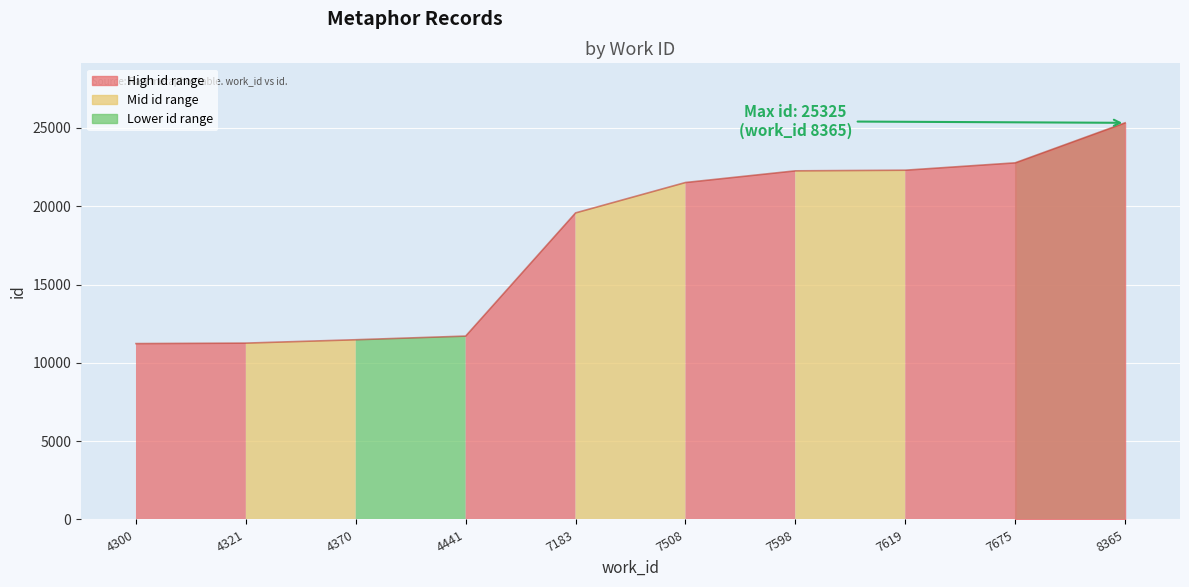

What is the ratio of the value at 7675 to the value at 4370?

2.0